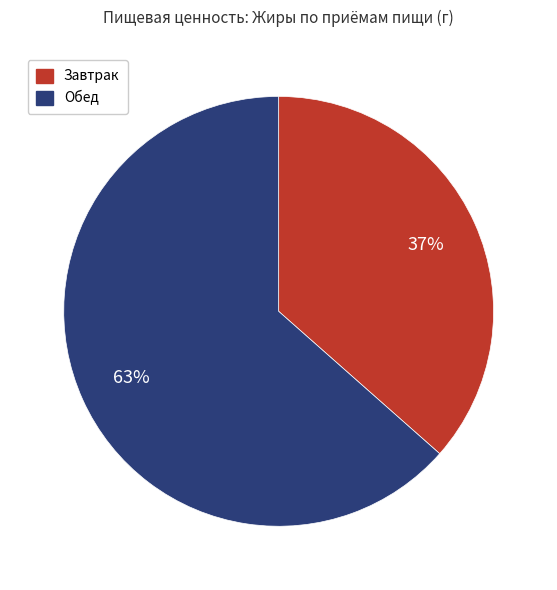

Is there any slice that represents more than half of the pie?

Yes